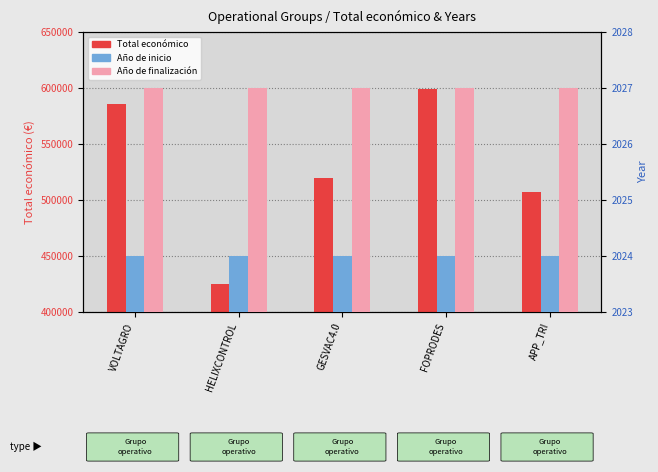

At which label is Año de finalización closest to 2027?

VOLTAGRO